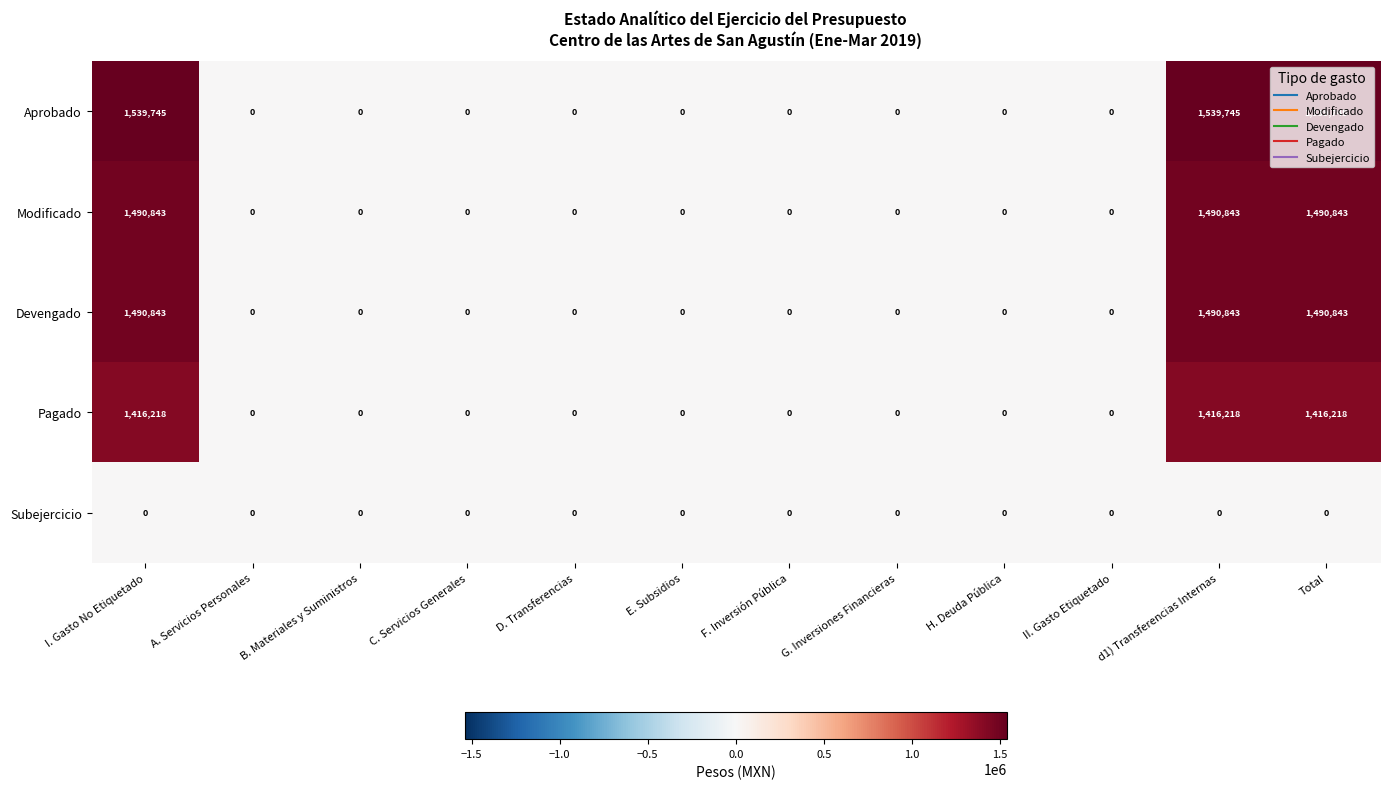

Which series has the widest spread of values?

Aprobado